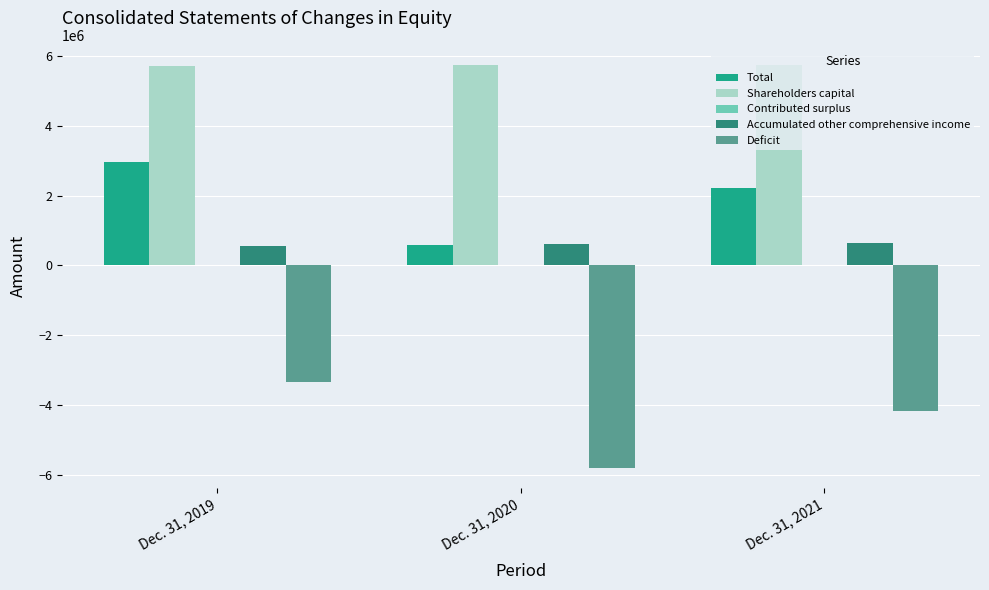

What is the sum of all Total values?

5736751